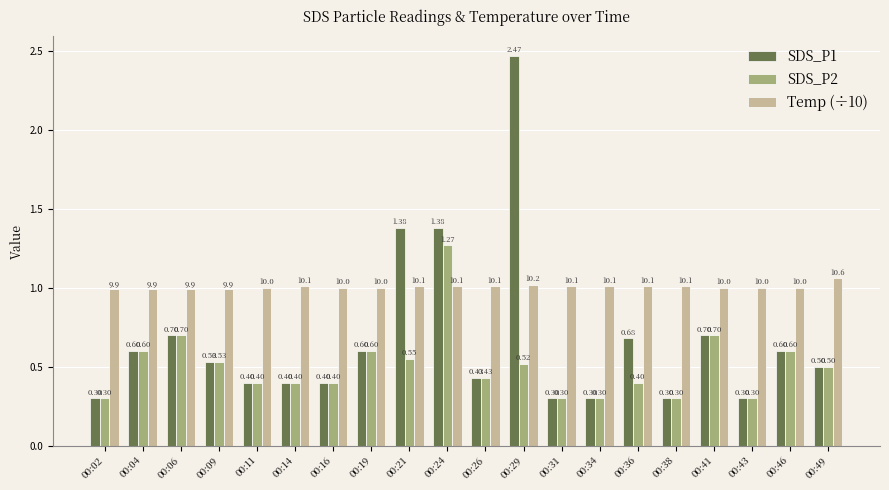

What is the spread (max minus min) of values at 00:04?

0.4